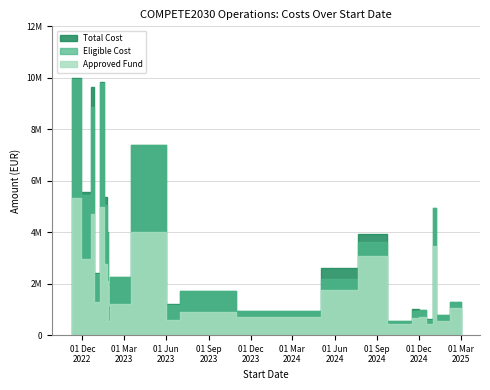

Which label corresponds to the smallest value in the chart?

2024-11-01